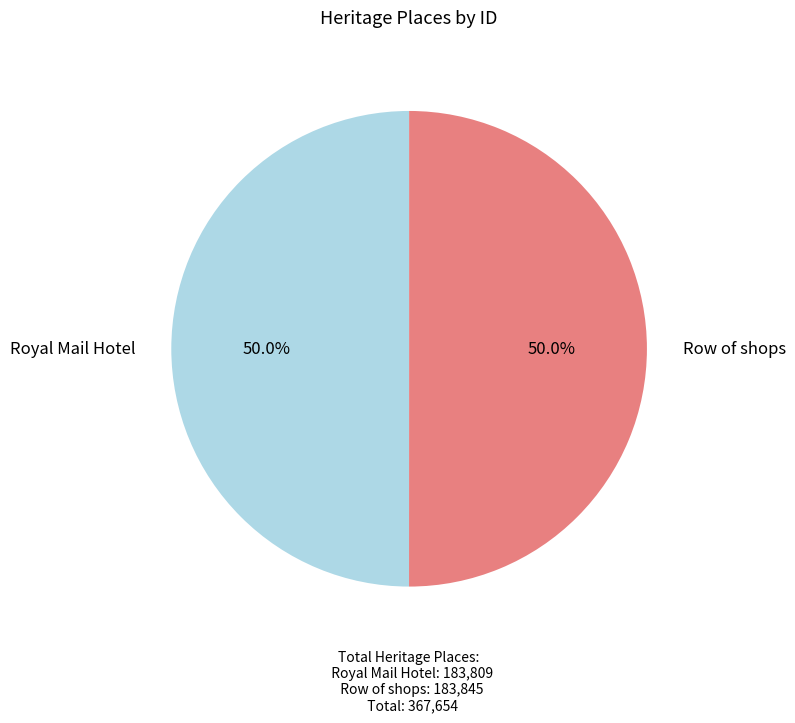

What percentage do Royal Mail Hotel and Row of shops together represent?

100.0%